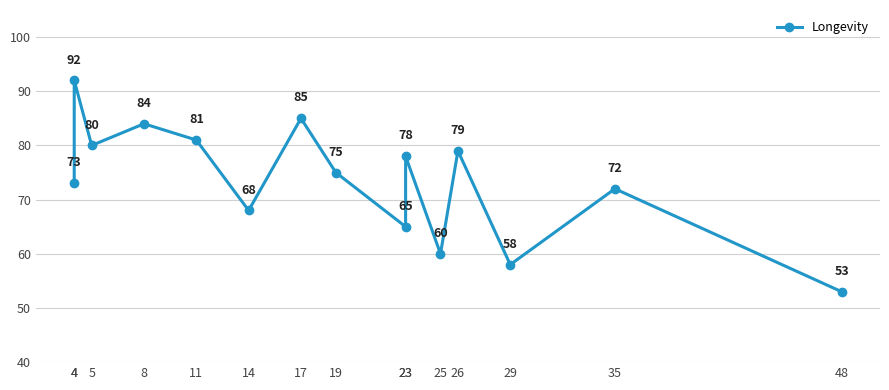

Read the value at 4, to the nearest 10.

90